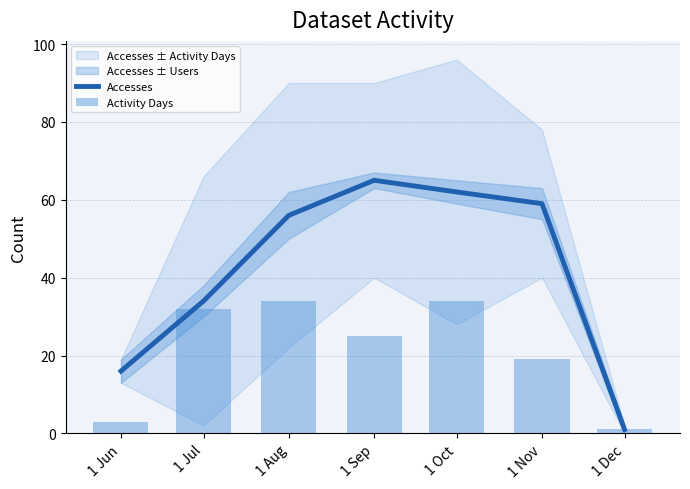

What is the sum of all Activity Days values?

148